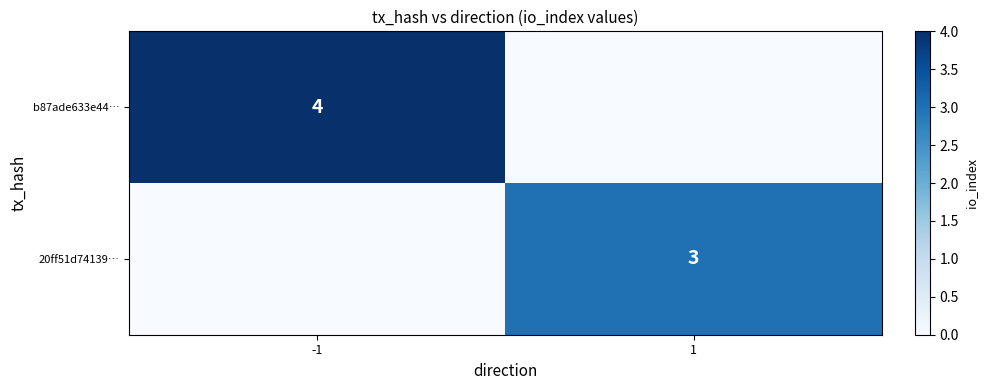

What is the total value across all series at -1?

4